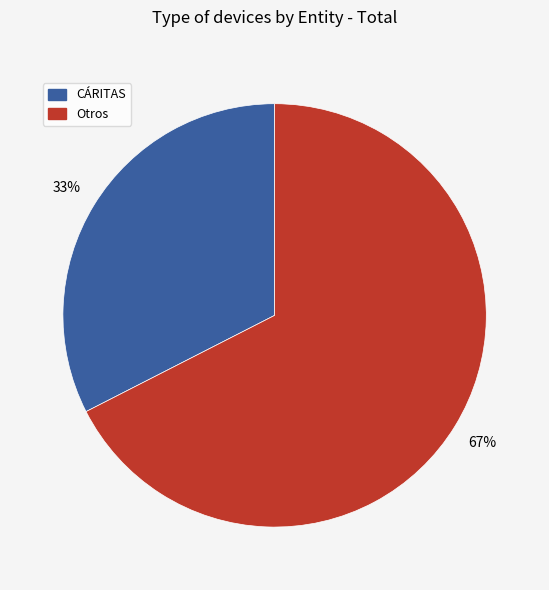

To the nearest percent, what is the average slice percentage?

50%